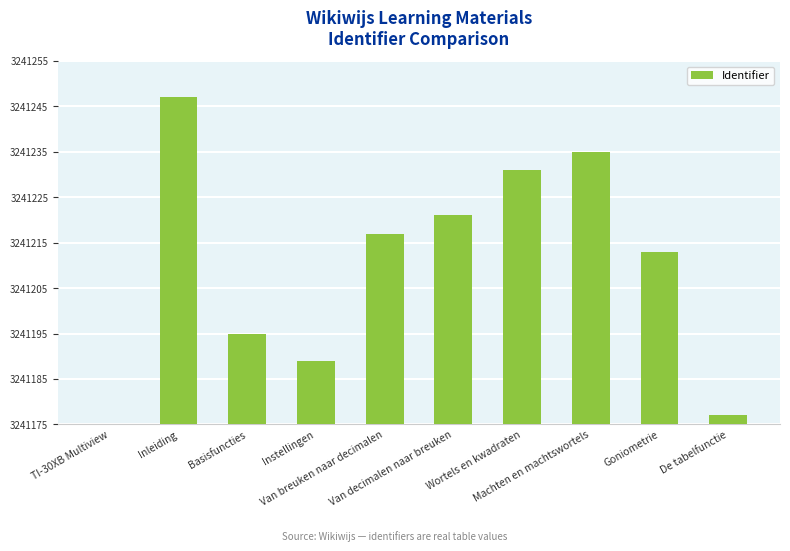

What is the label of the 2nd bar from the left?

Inleiding